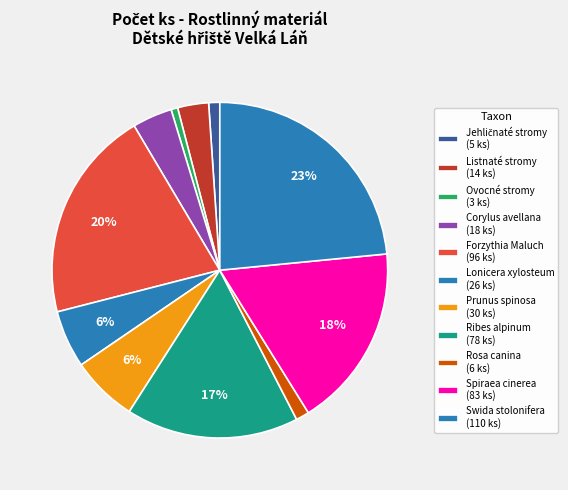

To the nearest percent, what is the difference between the largest and smallest slice percentages?

23%